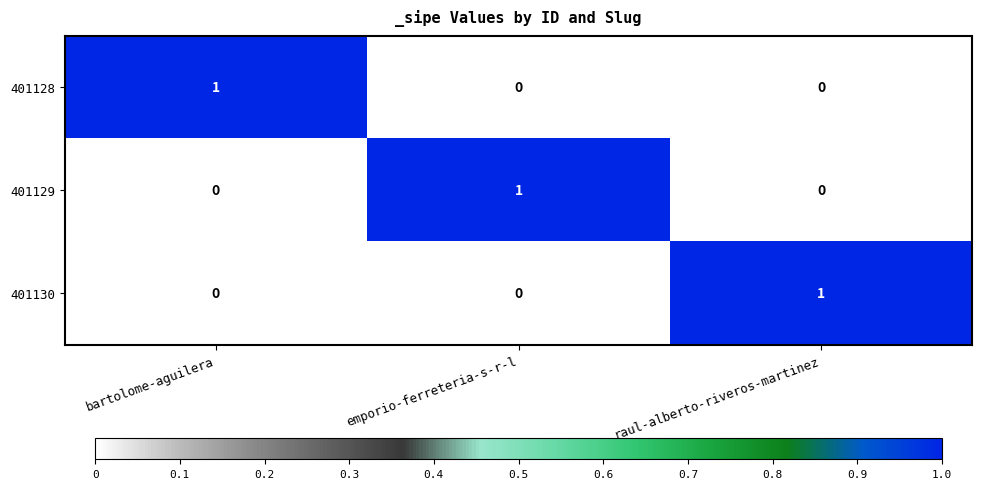

How many 401128 values are between 0 and 1?

3